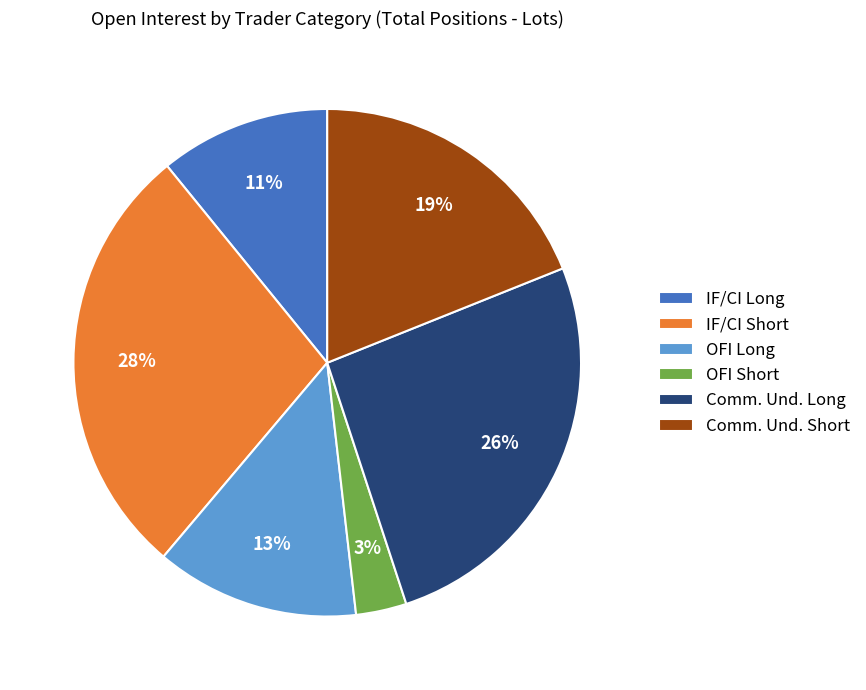

Which category has the smallest portion of the pie?

OFI Short